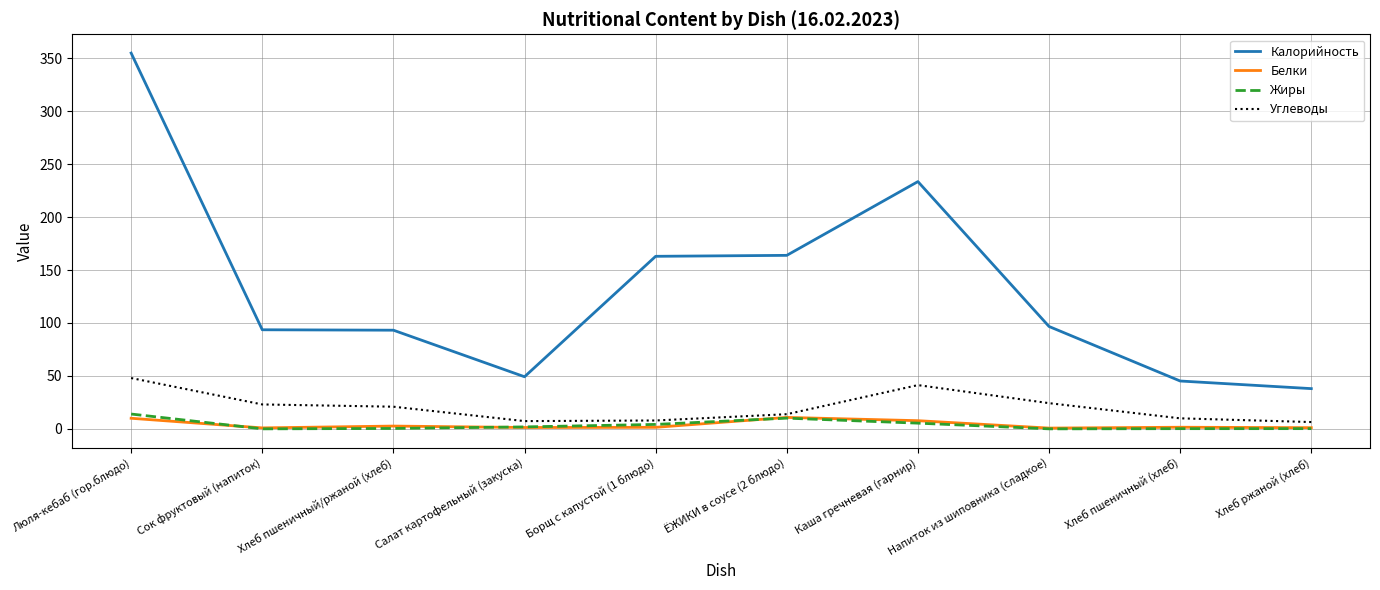

What is the difference between the highest and lowest values at Салат картофельный (закуска)?

47.9